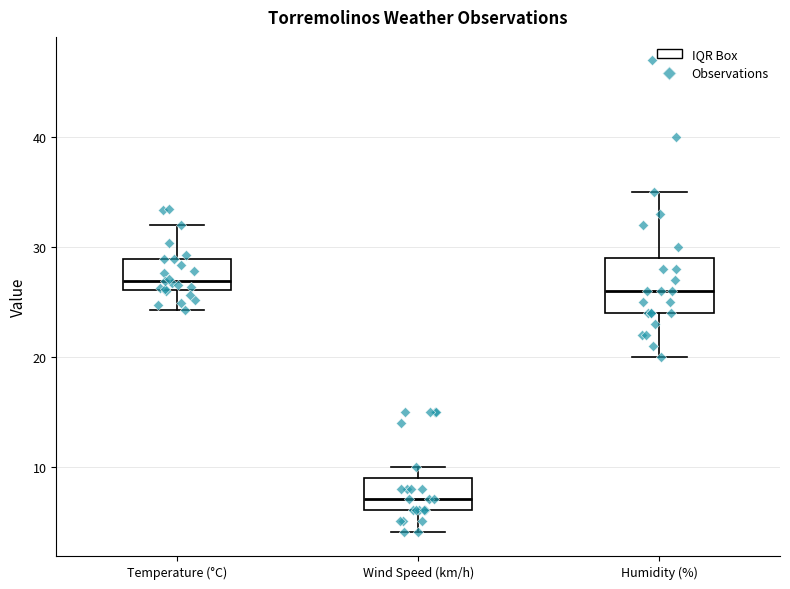

Which box is the tallest, from its lower edge to its upper edge?

Humidity (%)